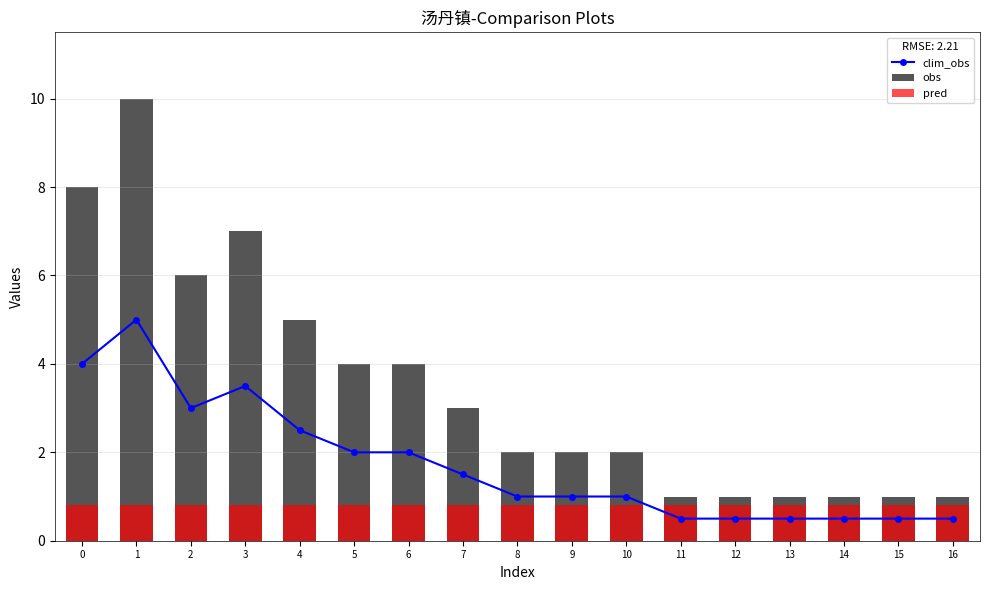

How many values in the obs series exceed 2?

8